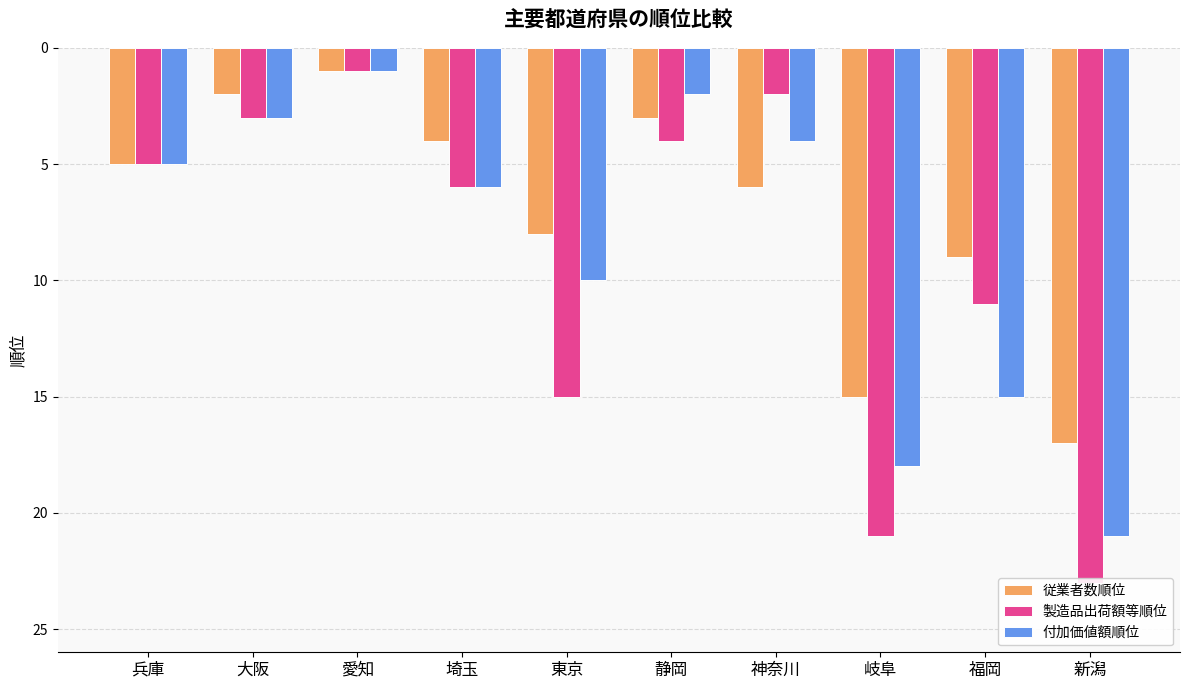

Which series has the largest total across all categories?

製造品出荷額等順位